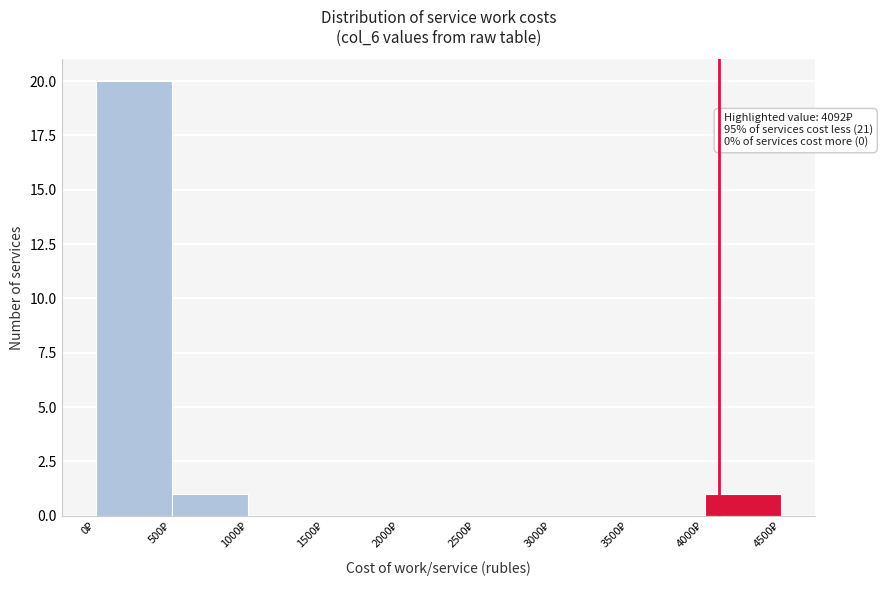

Over which range of the x-axis is the bar tallest?

0 to 500